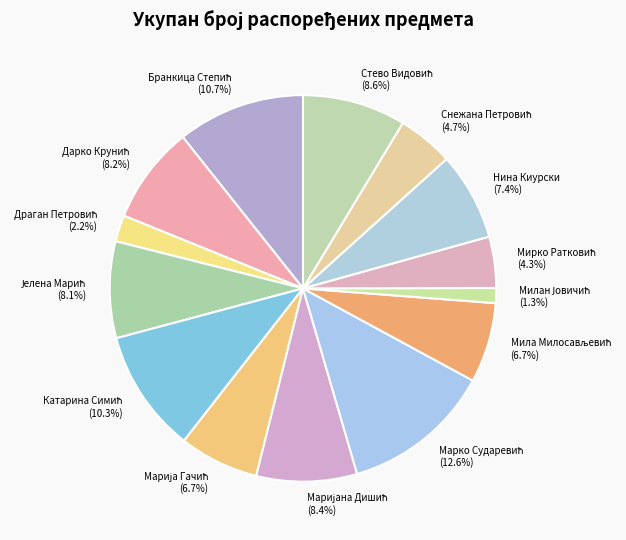

Does any single category account for the majority?

No